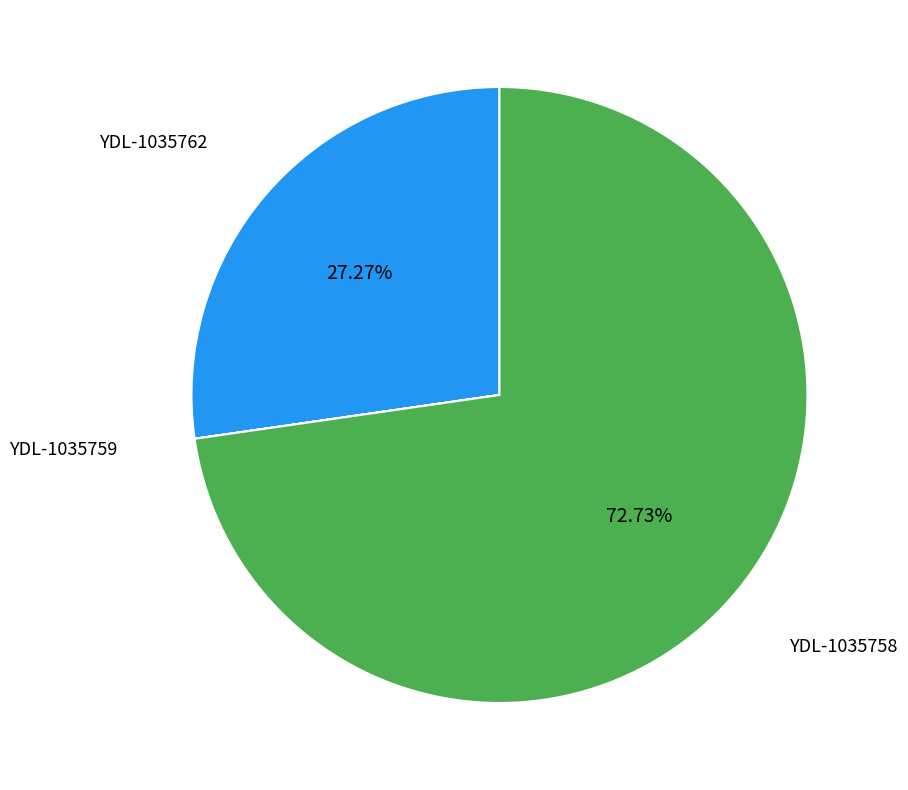

Does any single category account for the majority?

Yes